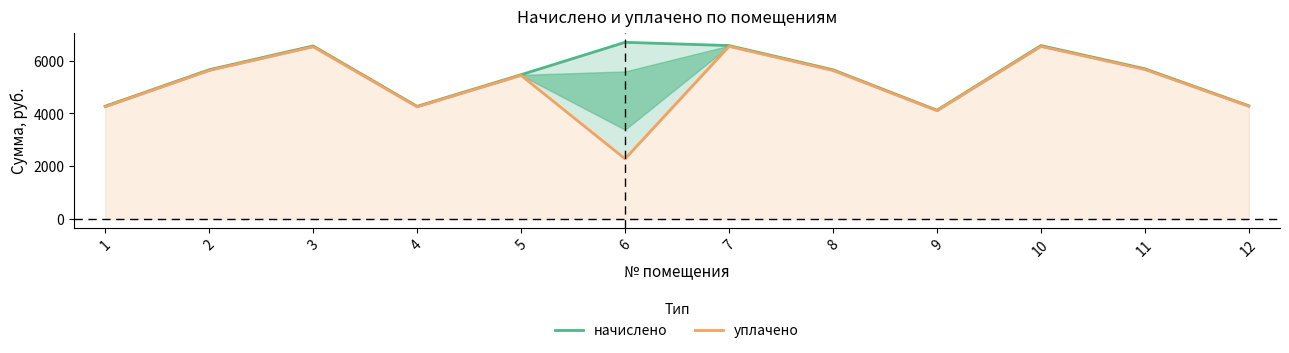

How many categories are shown in the chart?

12